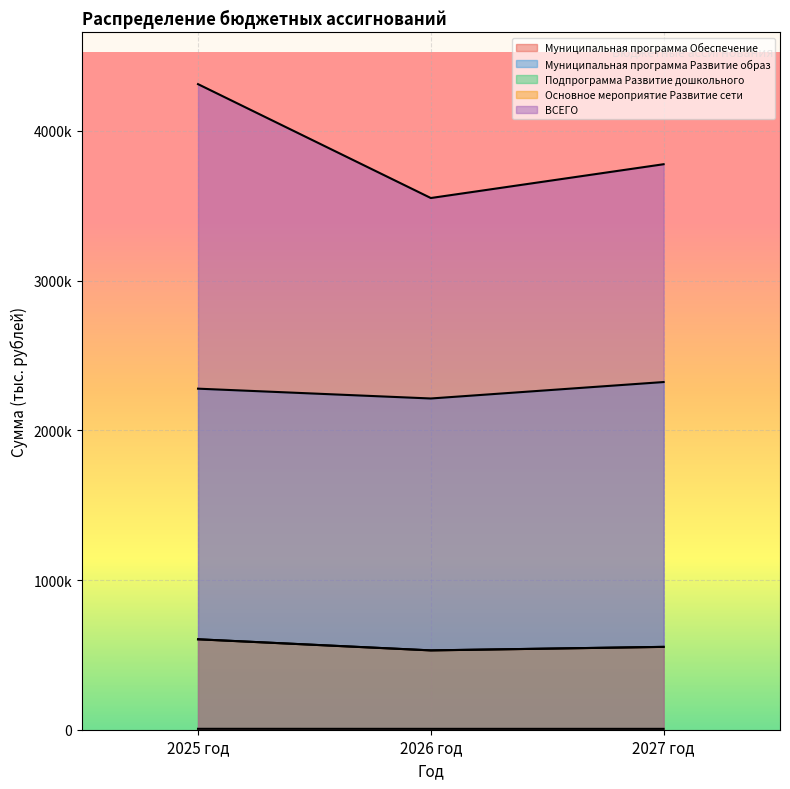

Reading left to right, extract all data points from this chart.

Муниципальная программа Обеспечение: 2025 год=6057.0	2026 год=5813.0	2027 год=5813.0
Муниципальная программа Развитие образ: 2025 год=2278550.1	2026 год=2212925.2	2027 год=2322811.1
Подпрограмма Развитие дошкольного: 2025 год=604183.9	2026 год=530013.2	2027 год=553529.5
Основное мероприятие Развитие сети: 2025 год=604183.9	2026 год=530013.2	2027 год=553529.5
ВСЕГО: 2025 год=4313035.8	2026 год=3552205.4	2027 год=3777970.0